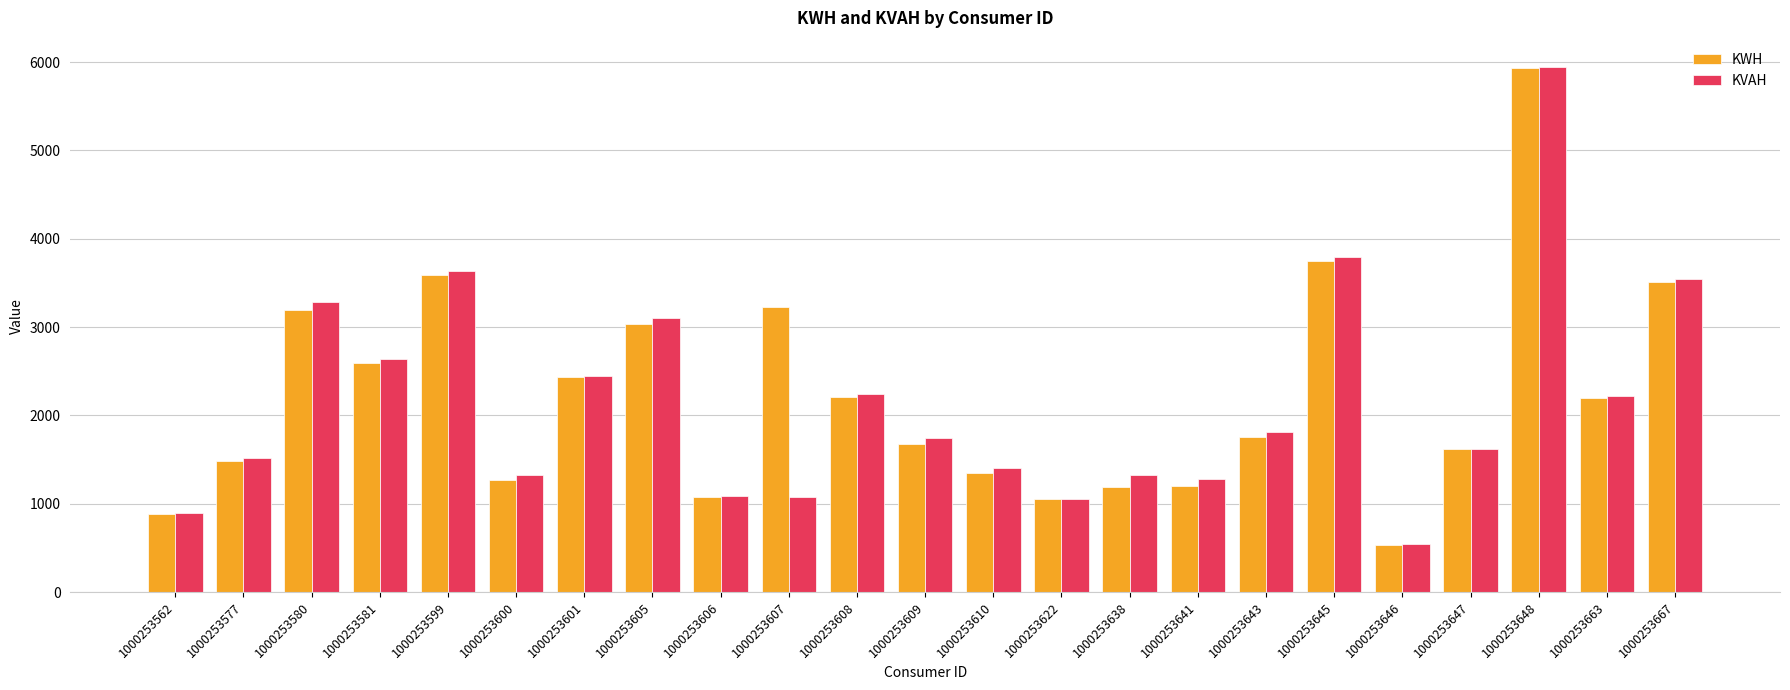

How many data points in KWH are less than 1760?

11